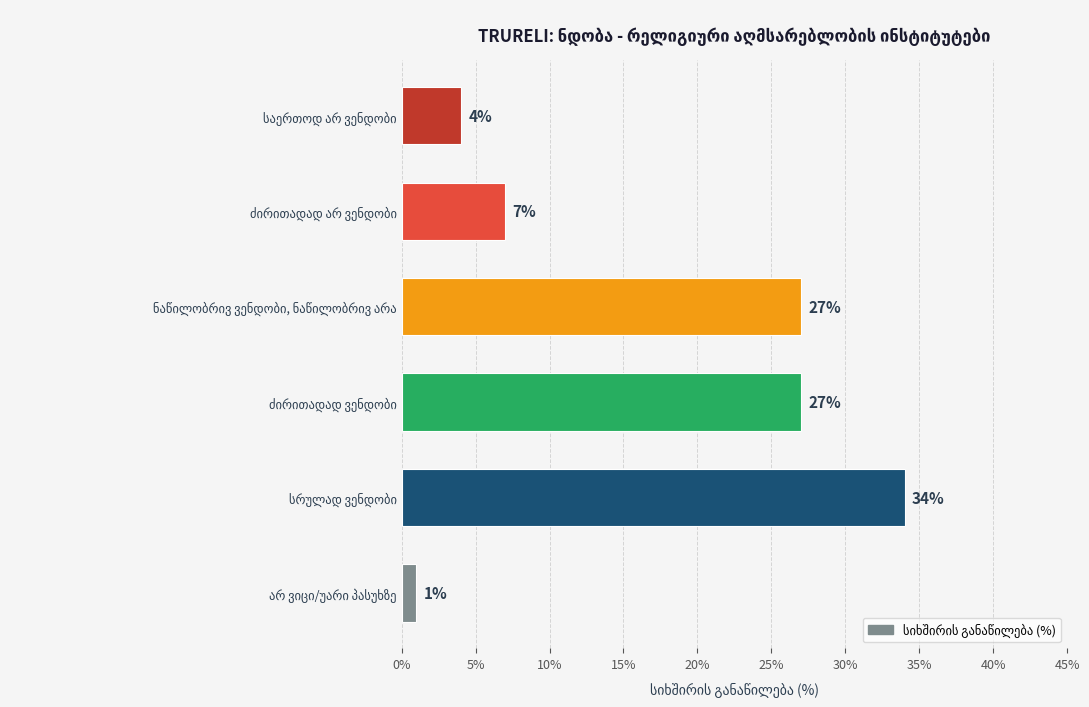

What is the sum of all values?

100